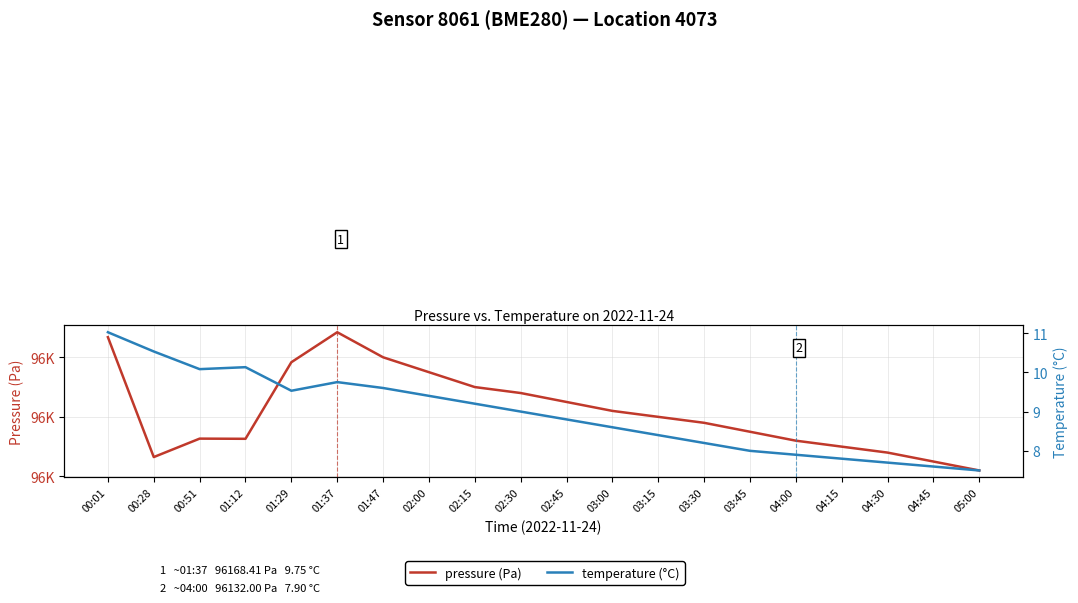

What is the average value of the temperature (°C) series?

8.9